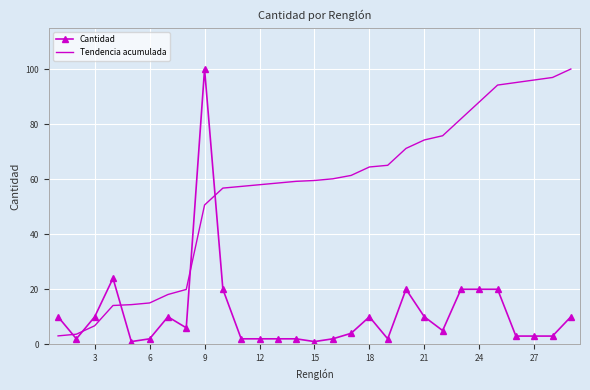

What is the greatest value displayed?

100.0